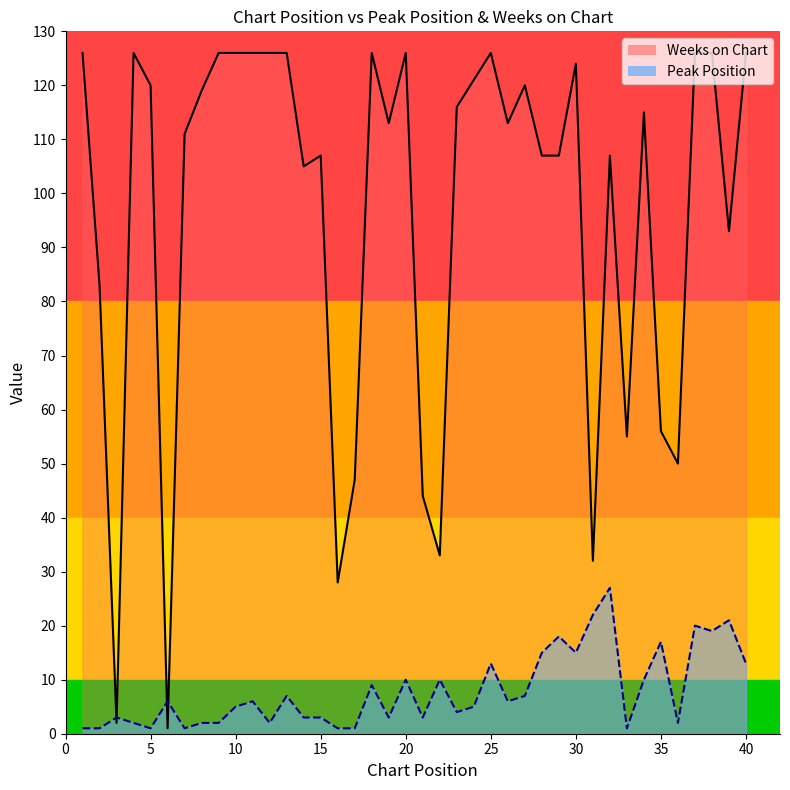

What is the sum of the Peak Position values at 27 and 23?

11